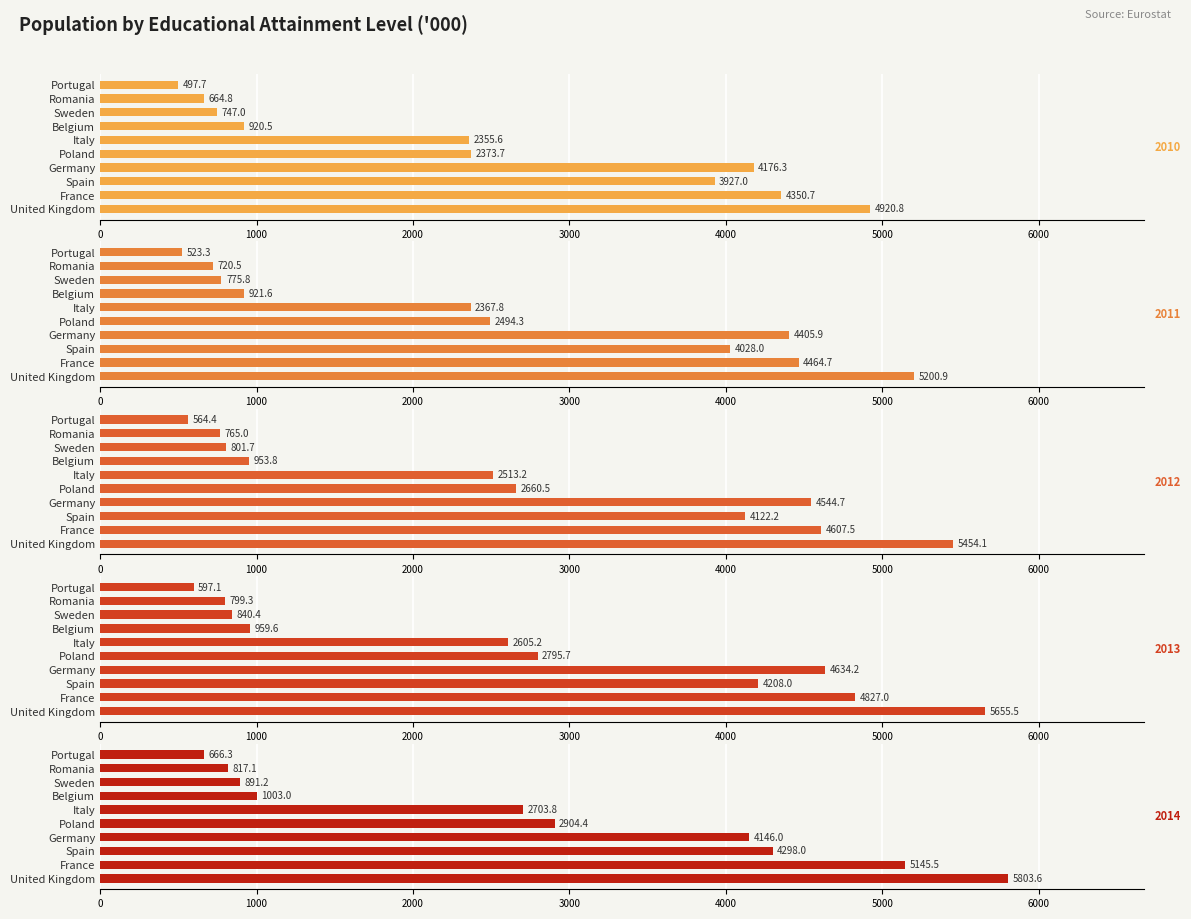

How many values in the 2014 series exceed 666?

10